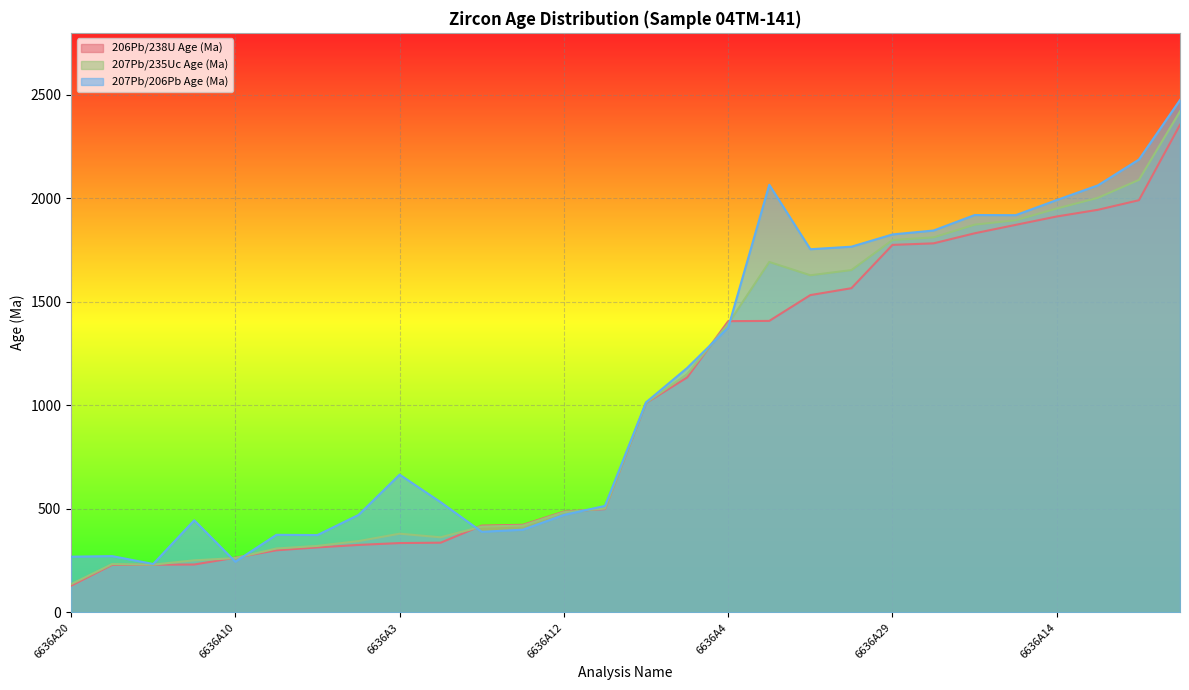

True or false: 207Pb/206Pb Age (Ma) has more than 0 interior local peaks.

True